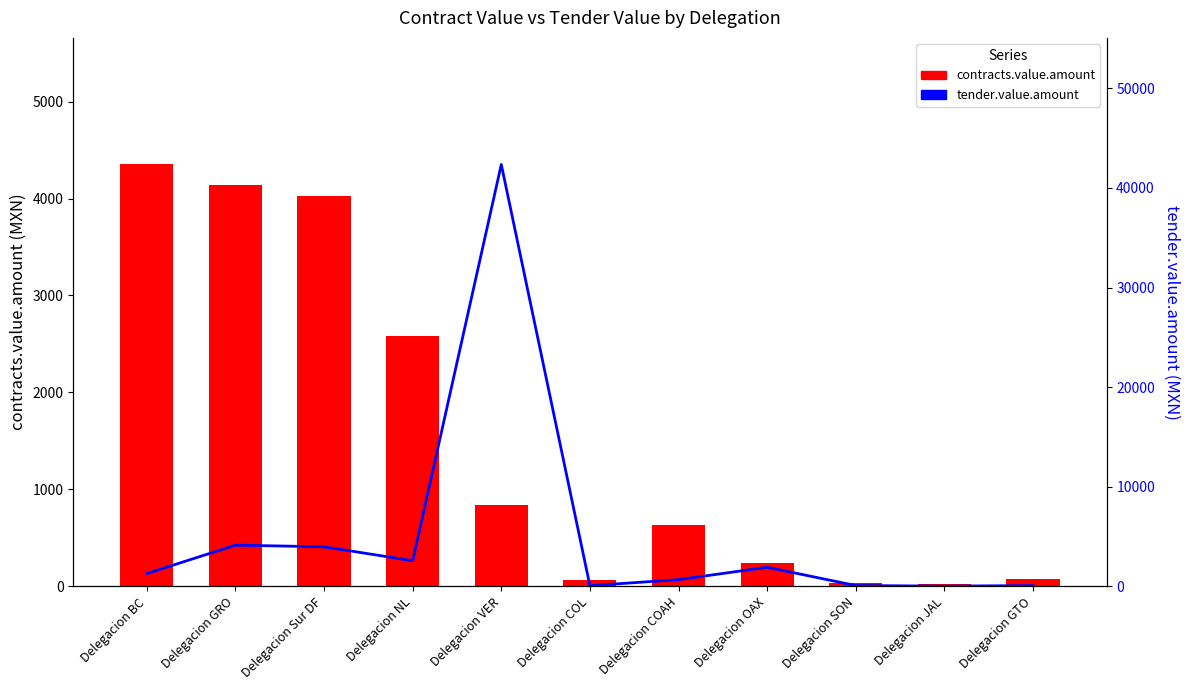

What is the lowest value of the contracts.value.amount series?

29.0